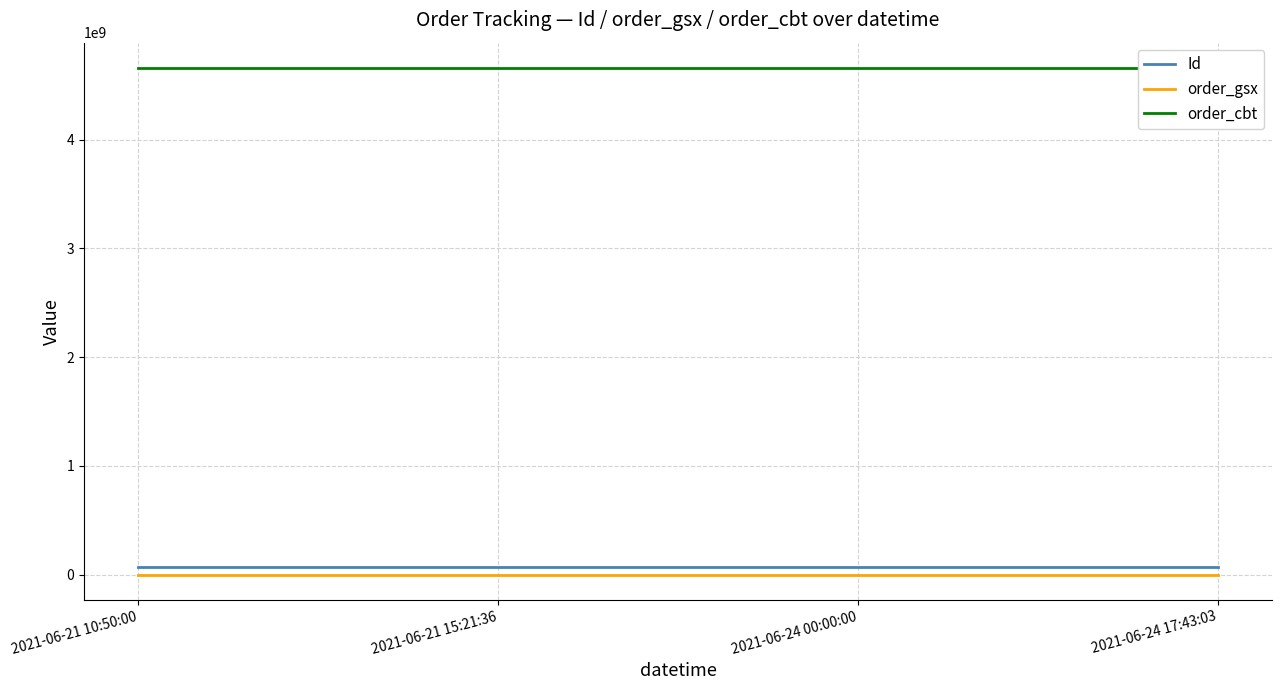

The value of order_gsx at 2021-06-21 15:21:36 is 512694. True or false?

True